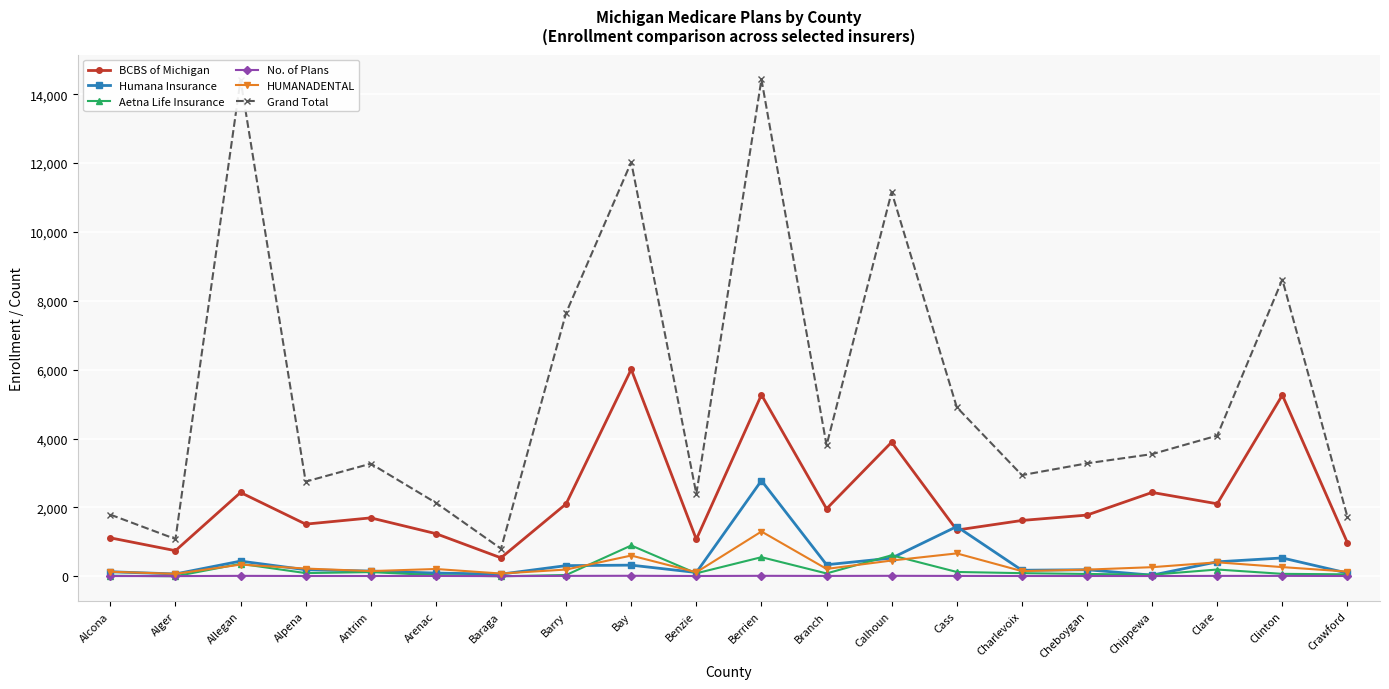

Read the Grand Total value at Clare.

4085